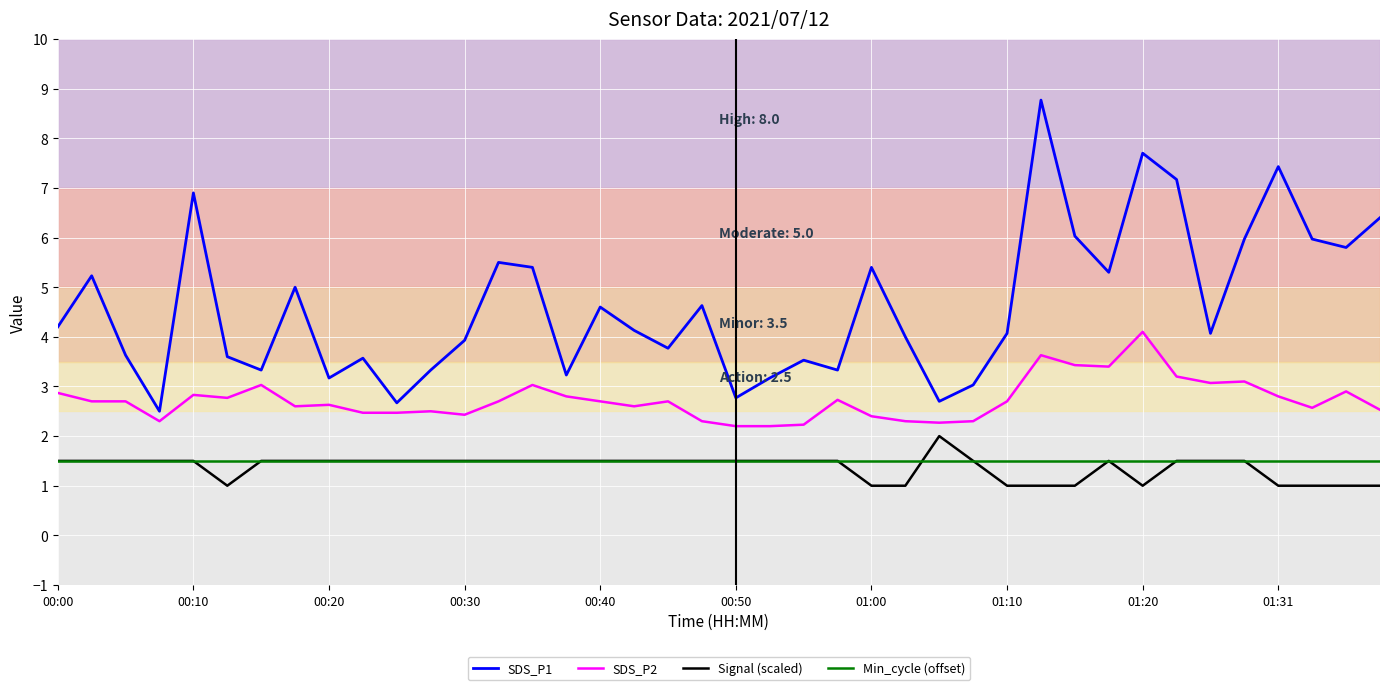

Rank the series by their maximum value, from lowest to highest.

Min_cycle (offset), Signal (scaled), SDS_P2, SDS_P1